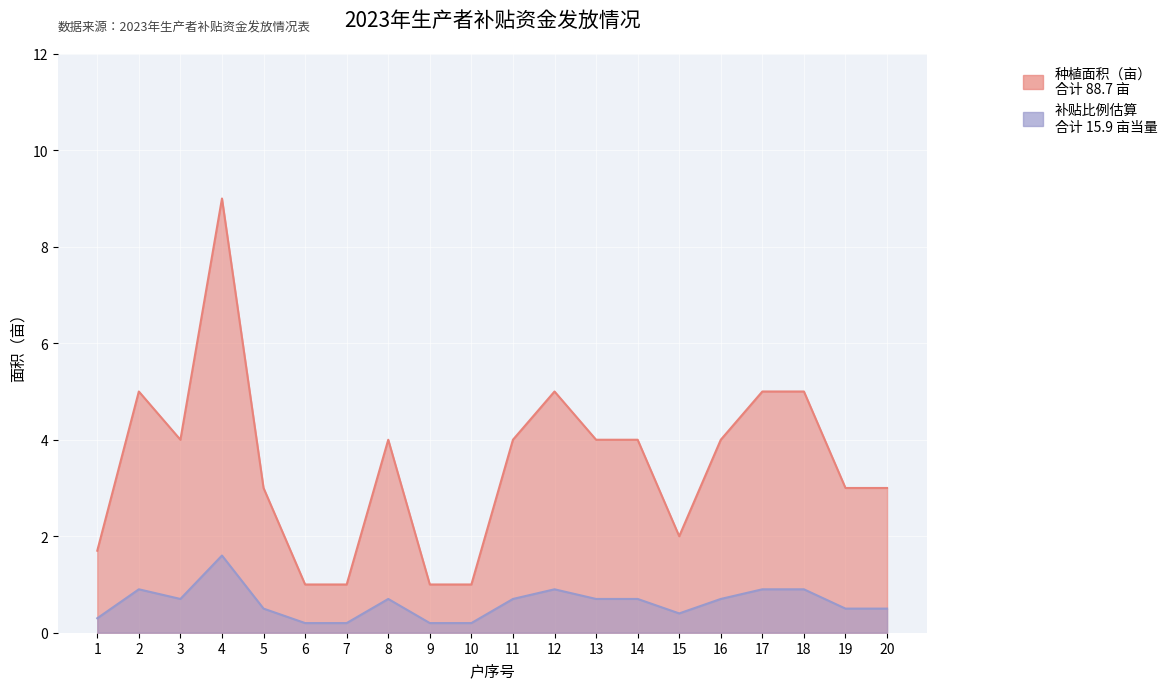

What is the difference between the 补贴比例（模拟） values at 18 and 15?

0.5